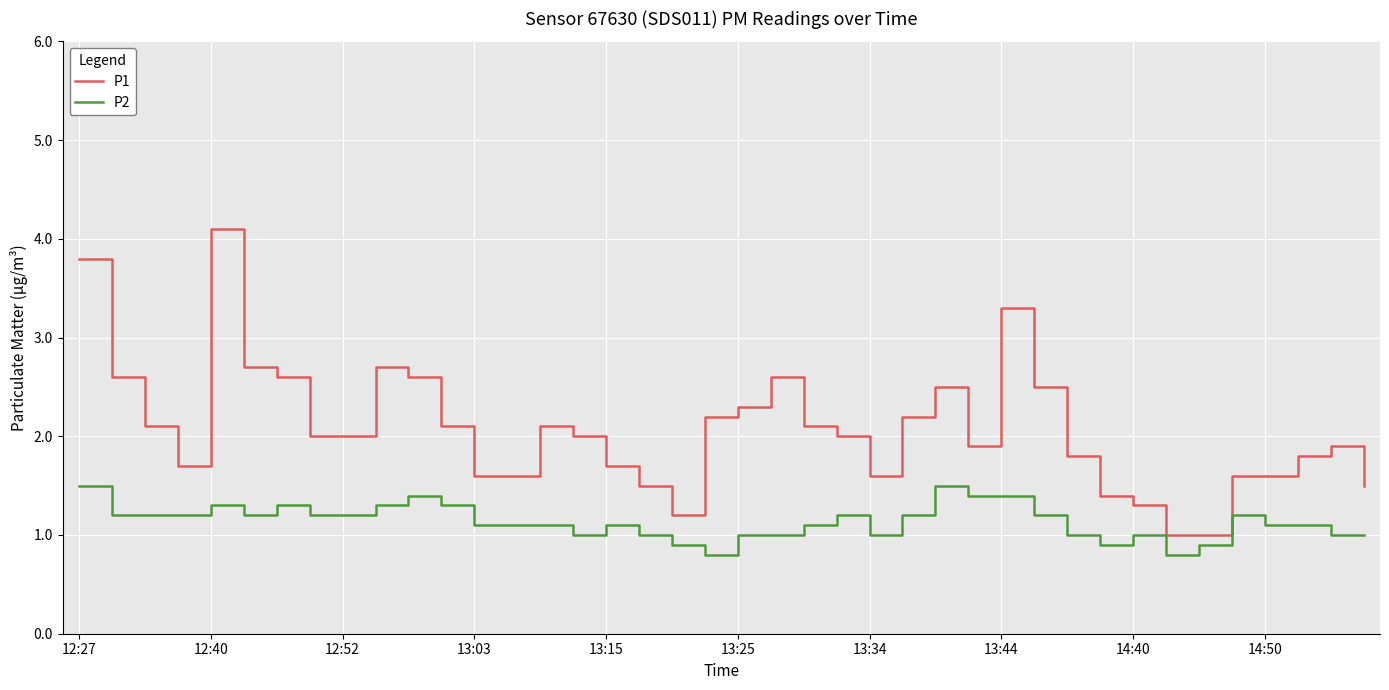

Reading left to right, list all the values displayed in this chart.

P1: 3.8	2.6	2.1	1.7	4.1	2.7	2.6	2.0	2.0	2.7	2.6	2.1	1.6	1.6	2.1	2.0	1.7	1.5	1.2	2.2	2.3	2.6	2.1	2.0	1.6	2.2	2.5	1.9	3.3	2.5	1.8	1.4	1.3	1.0	1.0	1.6	1.6	1.8	1.9	1.5
P2: 1.5	1.2	1.2	1.2	1.3	1.2	1.3	1.2	1.2	1.3	1.4	1.3	1.1	1.1	1.1	1.0	1.1	1.0	0.9	0.8	1.0	1.0	1.1	1.2	1.0	1.2	1.5	1.4	1.4	1.2	1.0	0.9	1.0	0.8	0.9	1.2	1.1	1.1	1.0	1.0